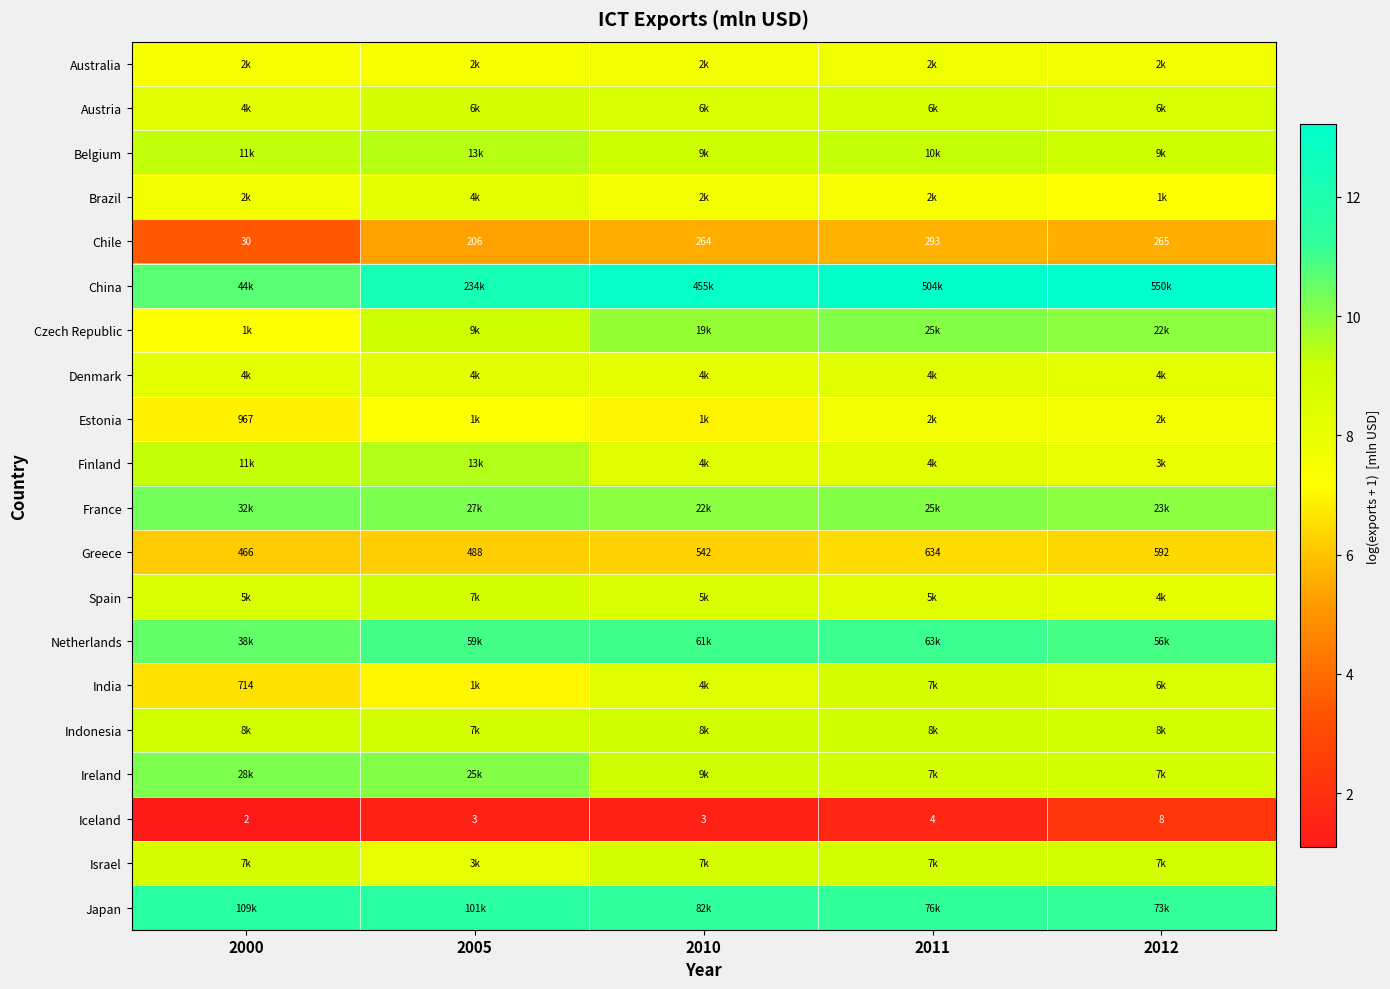

Which has a higher value, 2011 or 2012?

2011